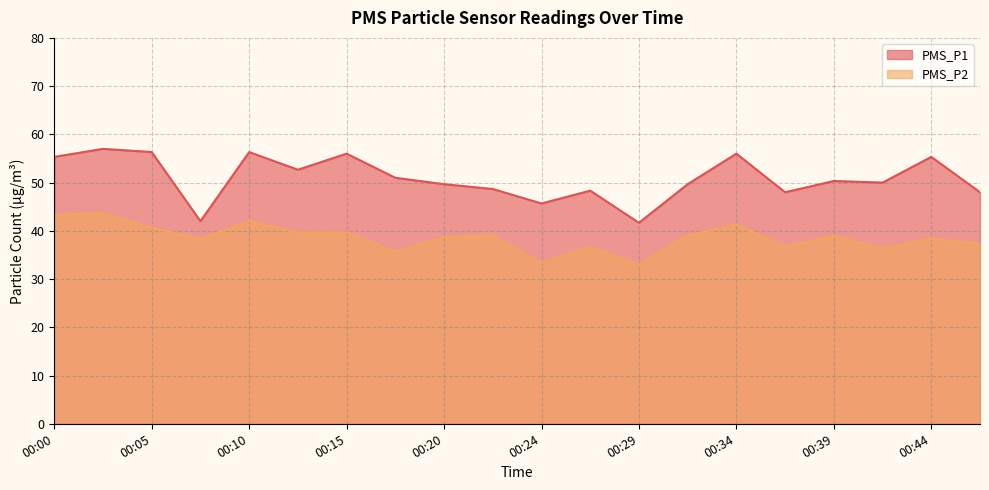

Reading left to right, transcribe all the data shown in this chart.

PMS_P1: 00:00=55.3	00:03=57.0	00:05=56.3	00:07=42.0	00:10=56.3	00:12=52.7	00:15=56.0	00:17=51.0	00:20=49.7	00:22=48.7	00:24=45.7	00:27=48.3	00:29=41.7	00:32=49.7	00:34=56.0	00:37=48.0	00:39=50.3	00:41=50.0	00:44=55.3	00:46=48.0
PMS_P2: 00:00=43.3	00:03=43.7	00:05=40.7	00:07=38.3	00:10=42.0	00:12=39.7	00:15=39.7	00:17=35.7	00:20=38.7	00:22=39.0	00:24=33.3	00:27=36.7	00:29=33.0	00:32=39.0	00:34=41.3	00:37=36.7	00:39=39.0	00:41=36.3	00:44=38.3	00:46=37.3